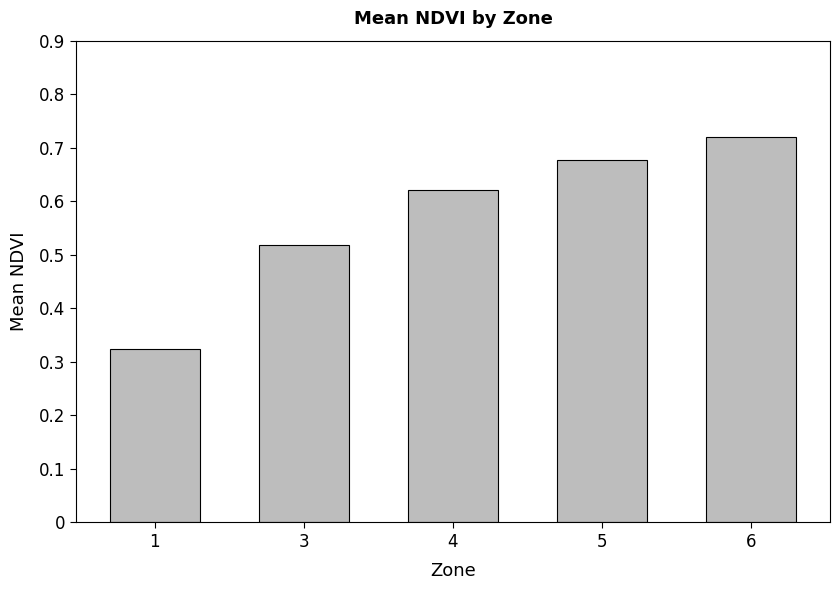

List the labels in order of value, smallest first.

1, 3, 4, 5, 6